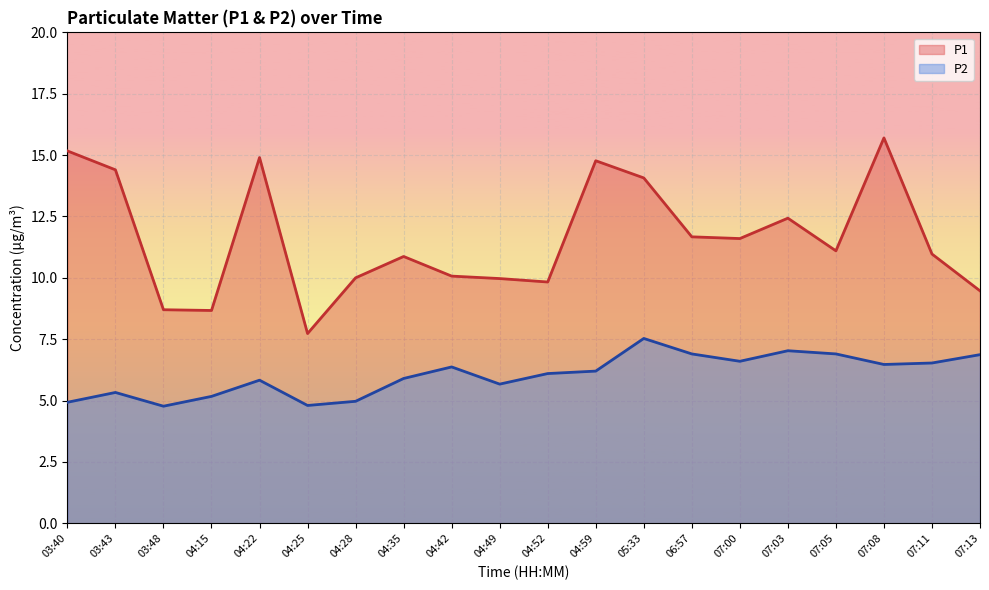

What position from the left is 04:59?

12